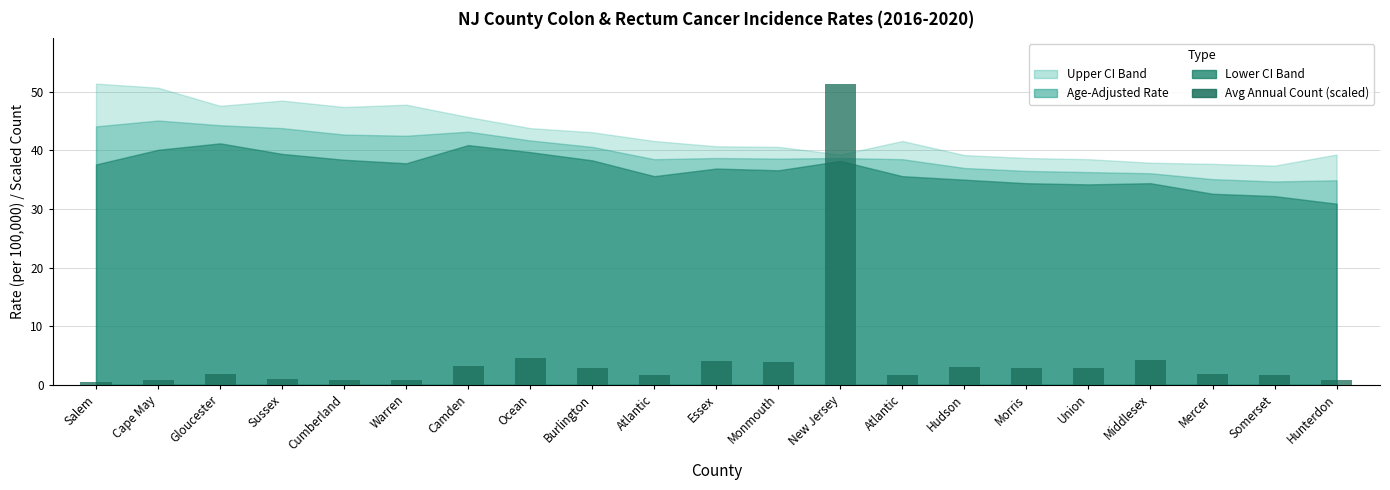

How many series are shown in this chart?

1